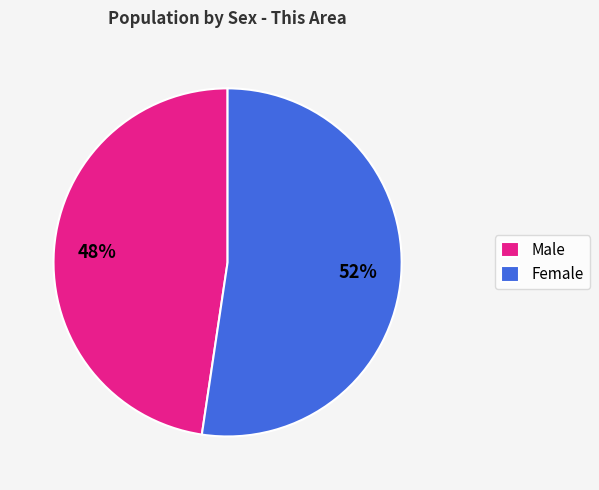

Between Female and Male, which is larger?

Female